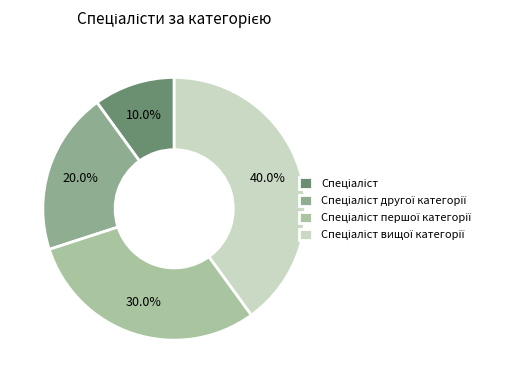

Between Спеціаліст and Спеціаліст першої категорії, which is larger?

Спеціаліст першої категорії